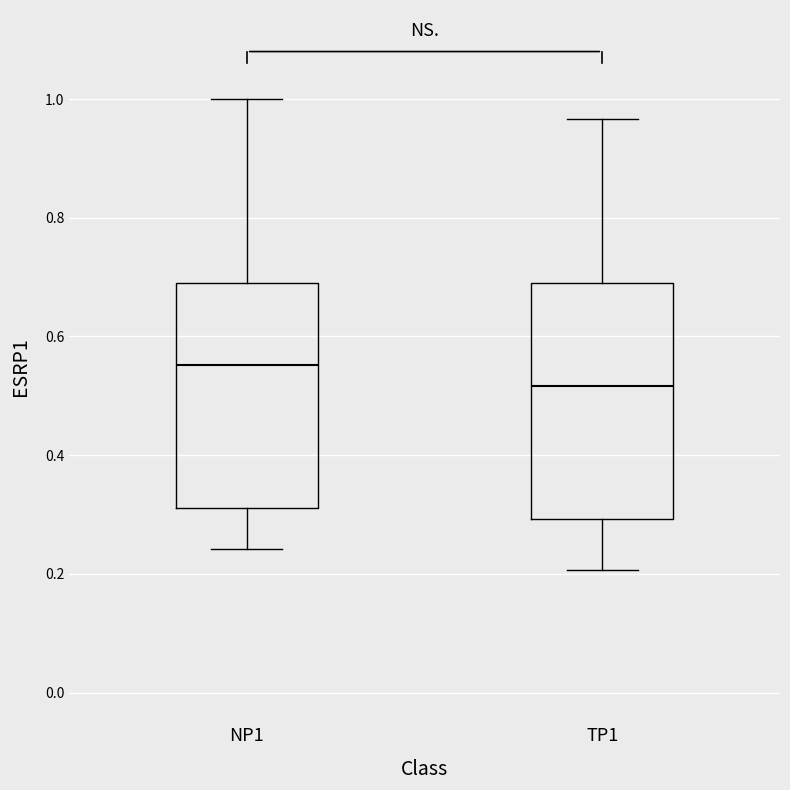

Which box has the lowest median line?

TP1